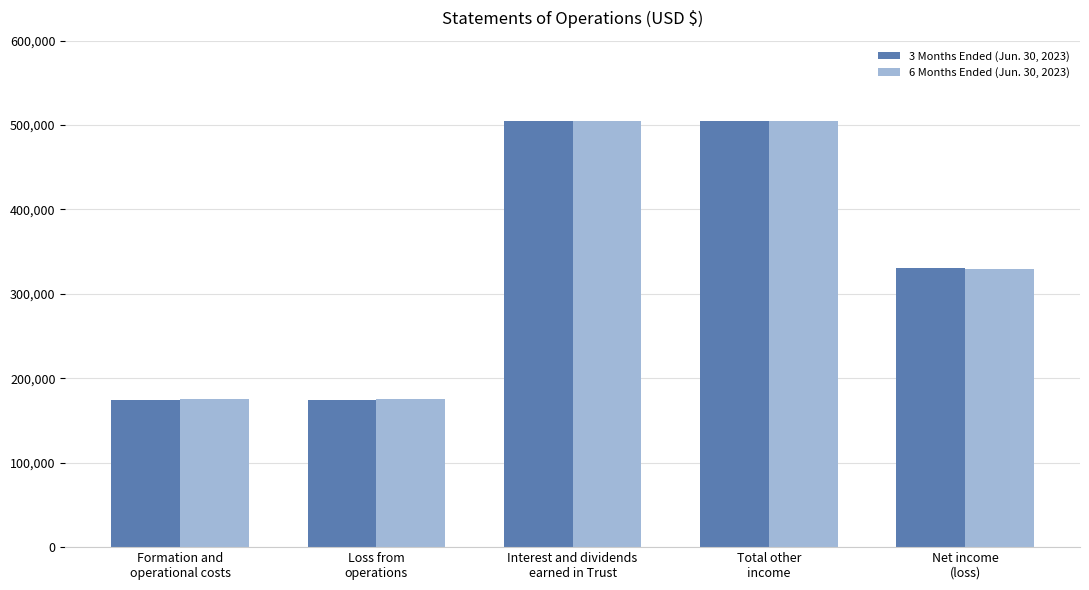

What is the approximate value of 3 Months Ended (Jun. 30, 2023) at Net income
(loss)?

330839